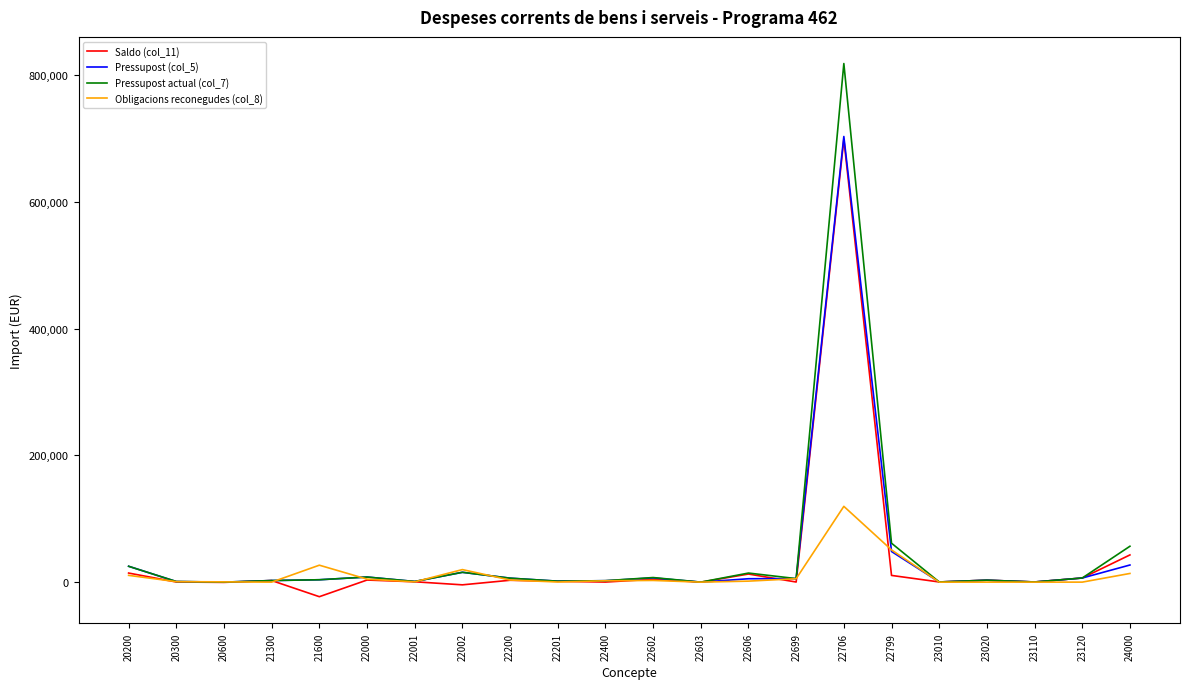

Read the Obligacions reconegudes (col_8) value at 20200.

10680.3